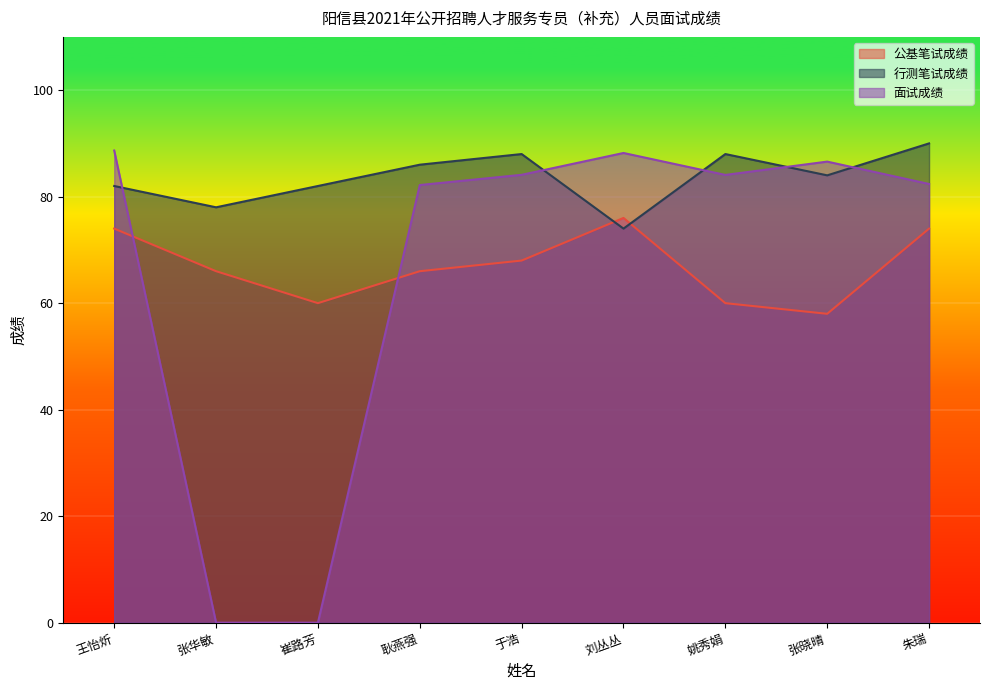

What position from the right is 张华敏?

8